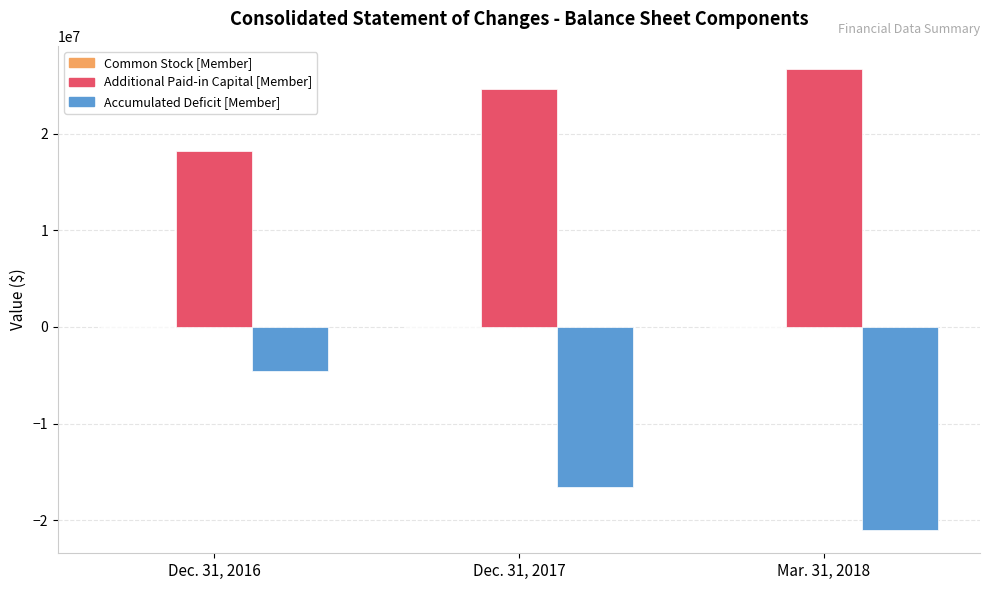

The Accumulated Deficit [Member] series shows -21028333 at Mar. 31, 2018. True or false?

True